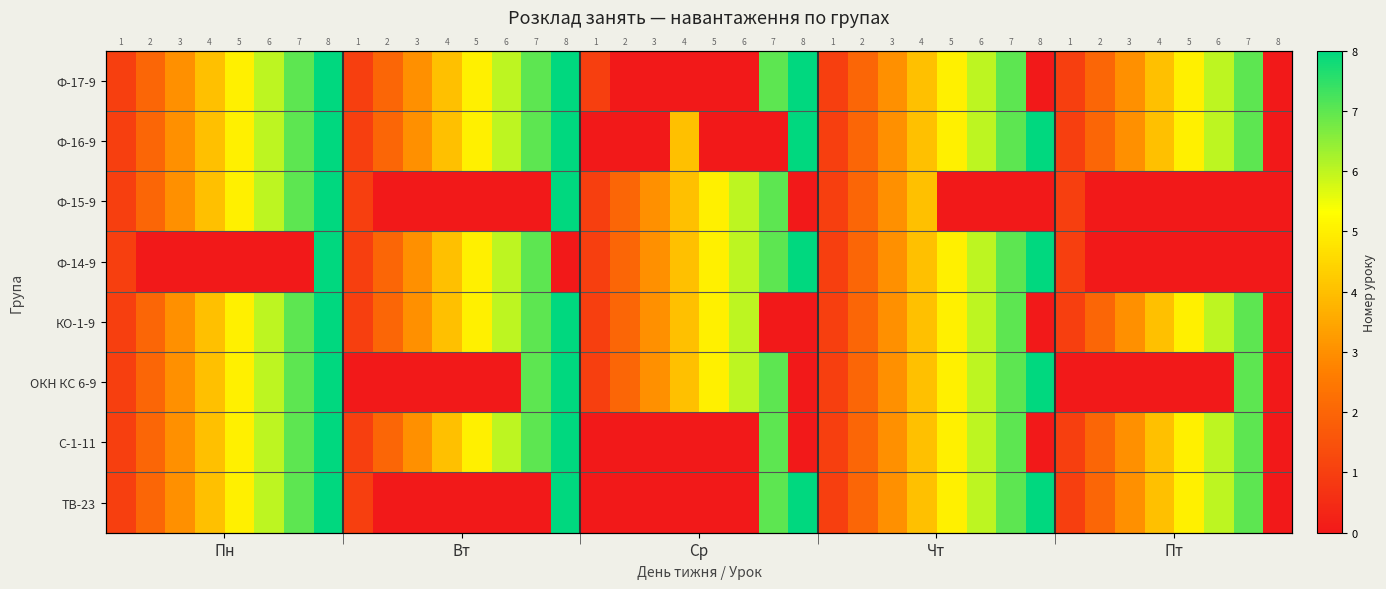

At how many categories does at least one series exceed 1?

34